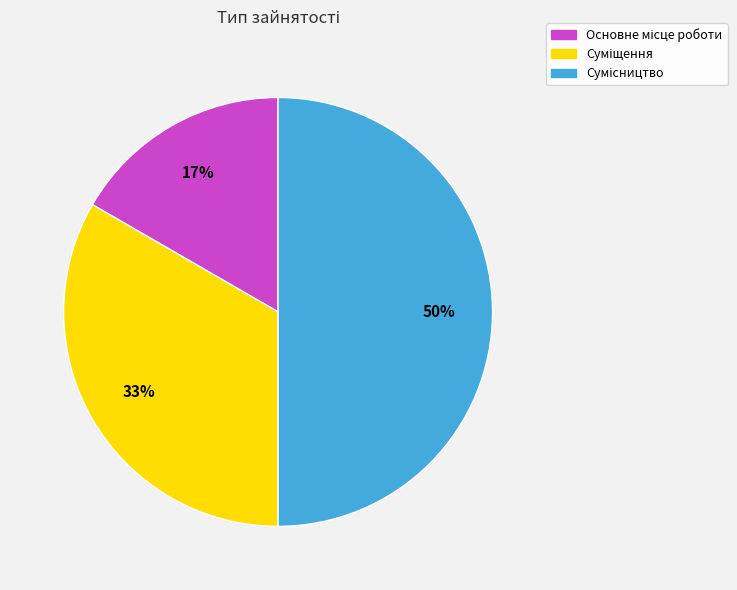

To the nearest percent, what is the average slice percentage?

33%